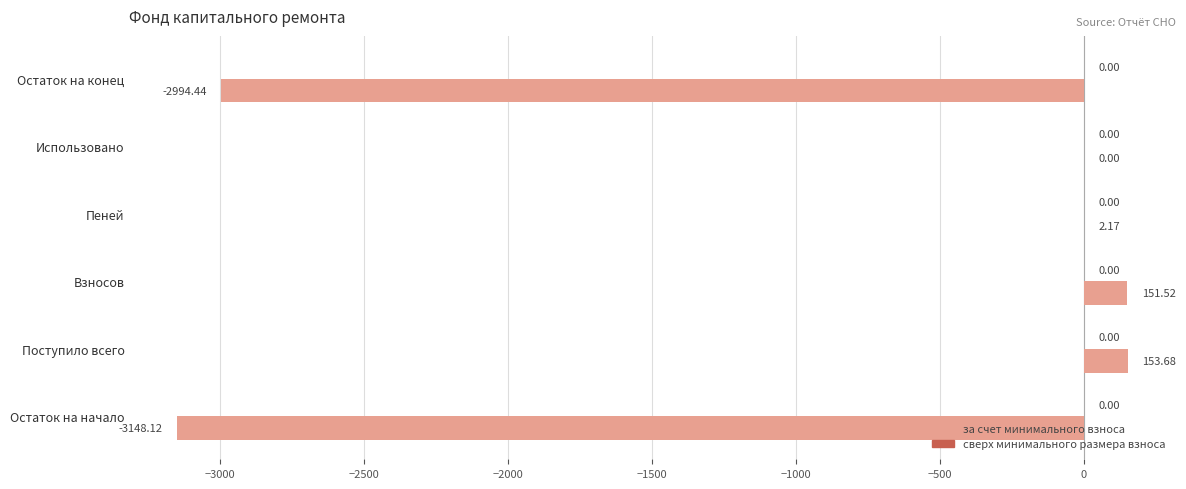

Which has a higher value, Использовано or Взносов?

Взносов